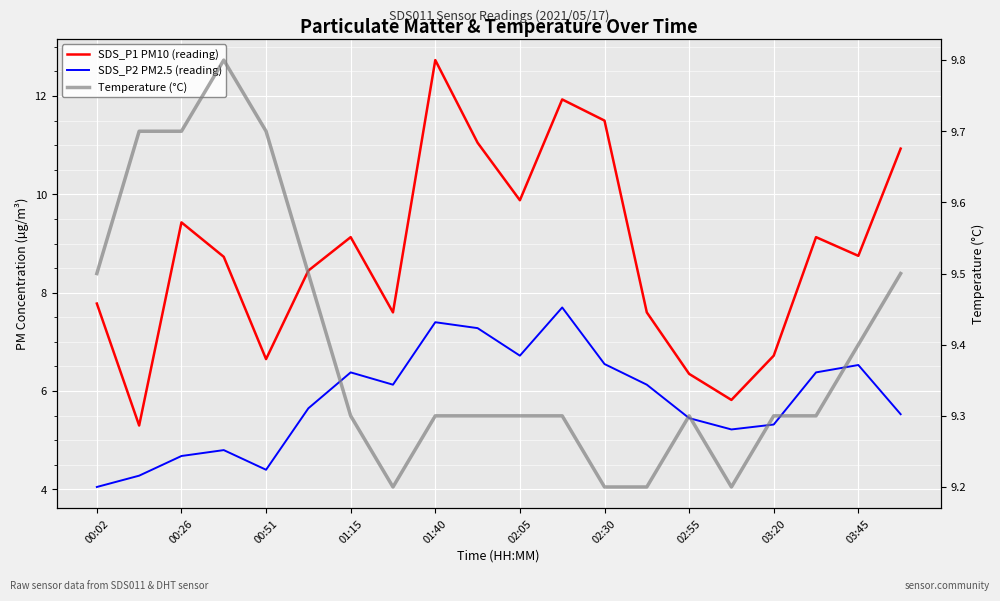

Which series has the largest range (max minus min)?

SDS_P1 PM10 (reading)